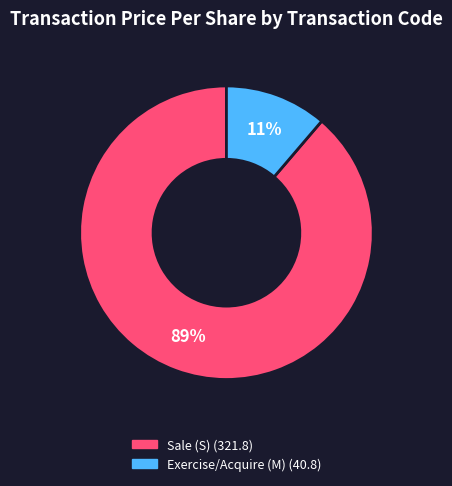

How many segments does this pie chart have?

2